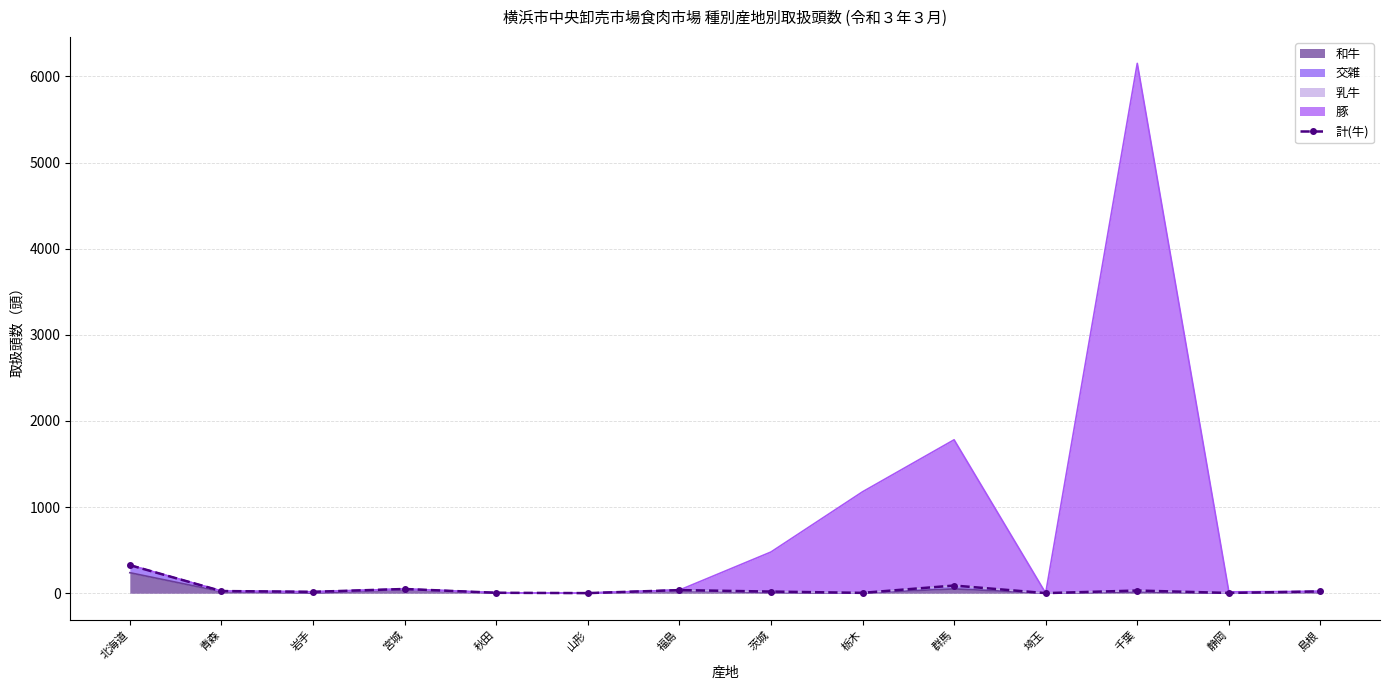

Which label corresponds to the largest value in the chart?

北海道